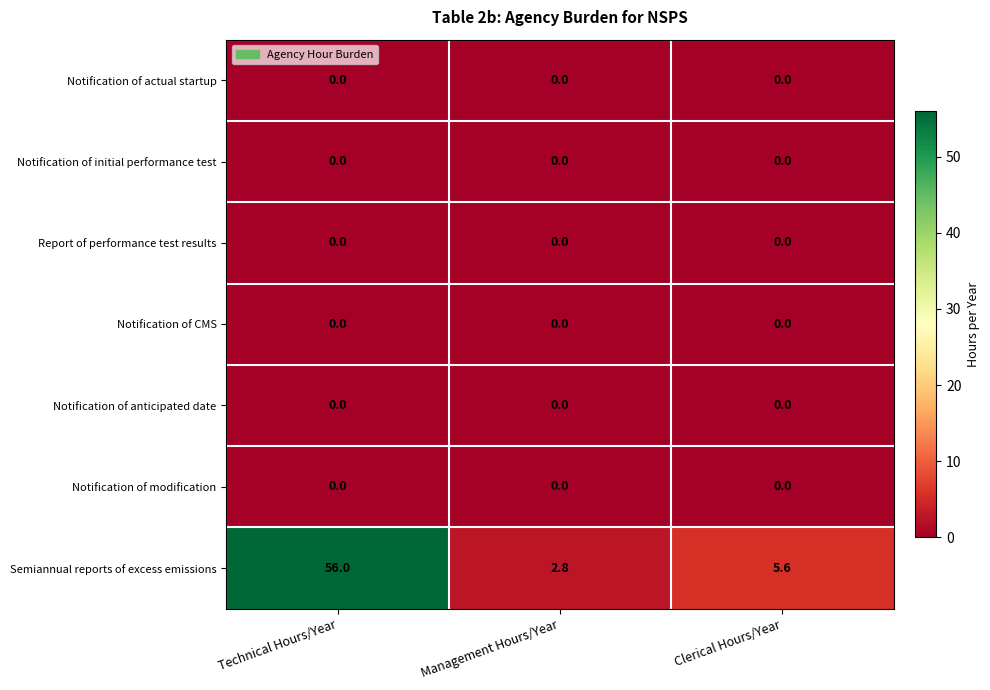

Which series has the largest range (max minus min)?

Semiannual reports of excess emissions